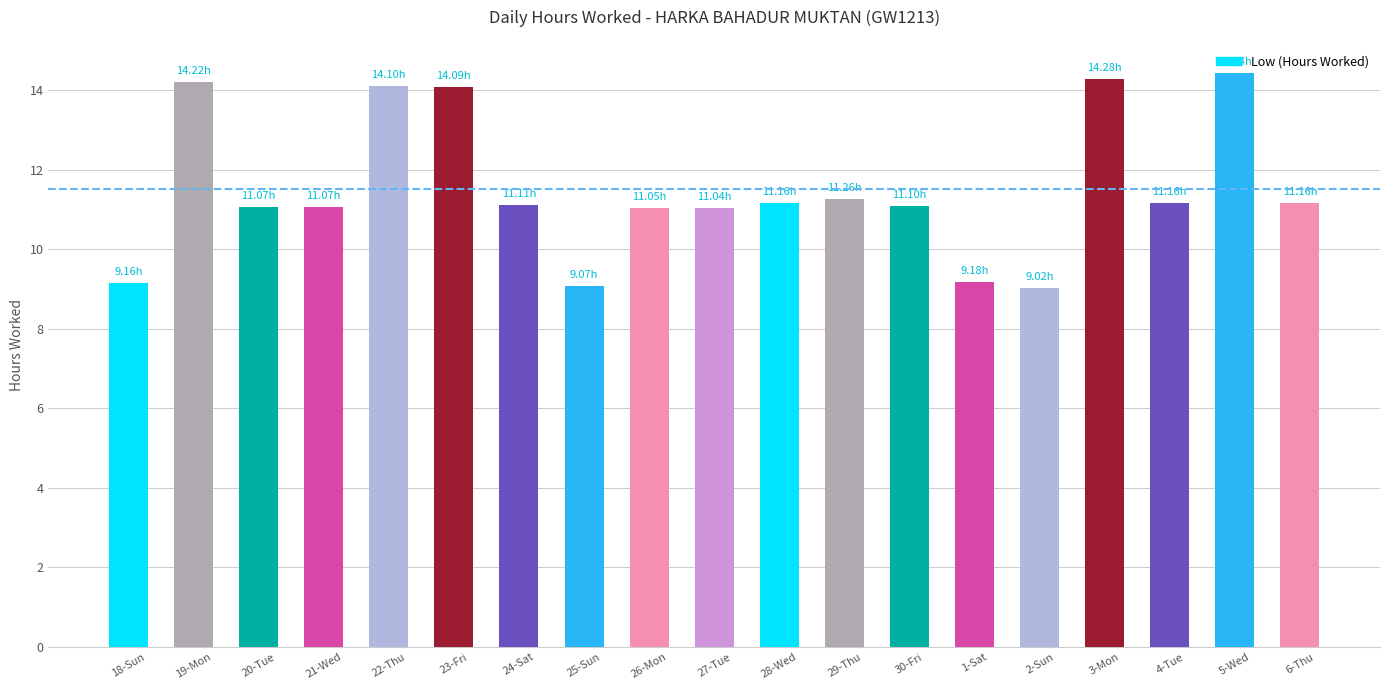

What is the sum of all values?

218.7